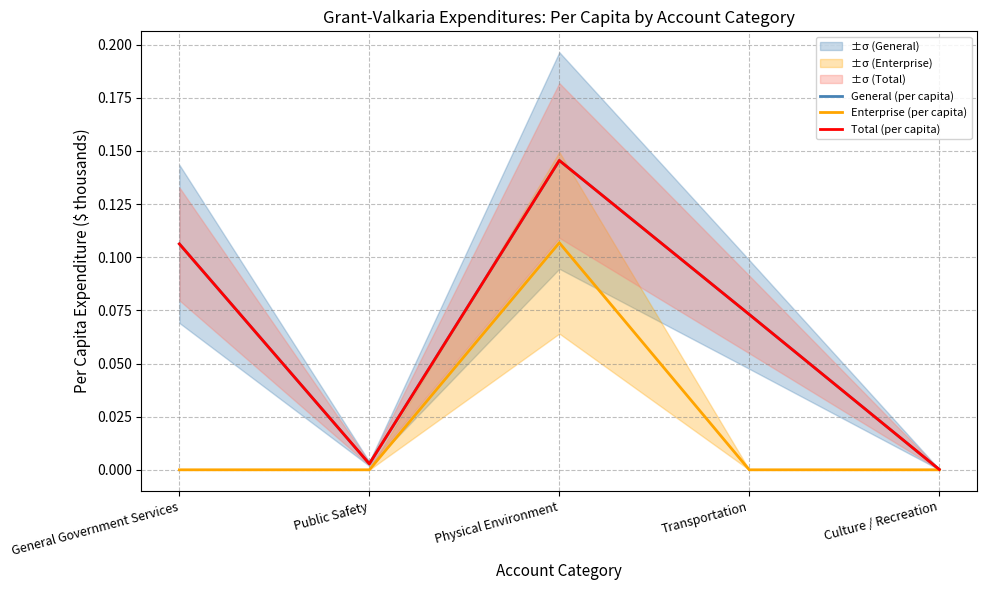

Is it true that Total (per capita) equals 0.0 at Public Safety?

True